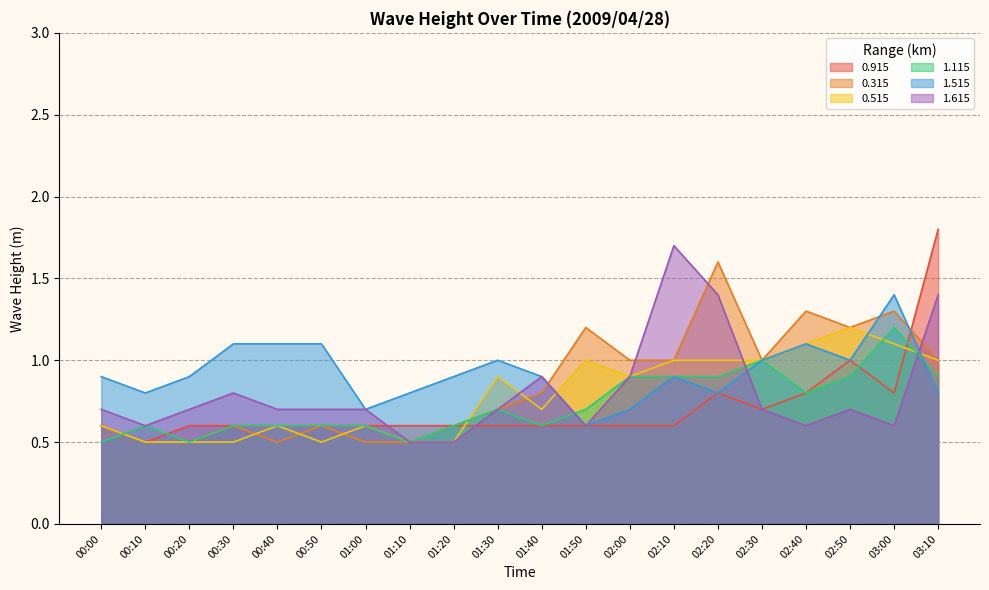

What position from the left is 01:50?

12